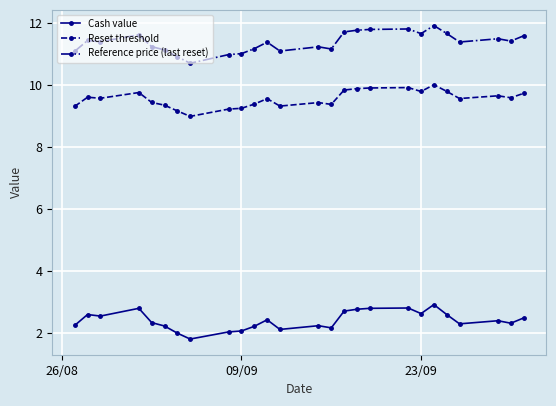

Is this an area chart (filled region under the line)?

No